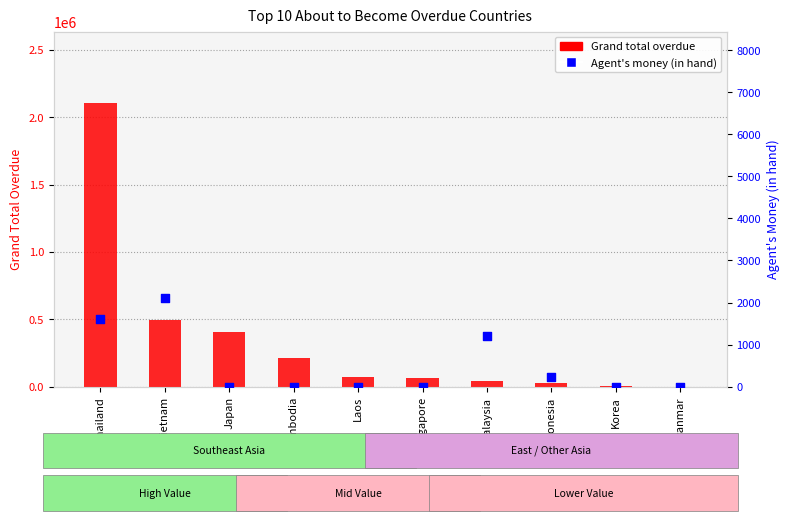

What are all the series names shown in the legend?

Grand total overdue, Agent's money (in hand)